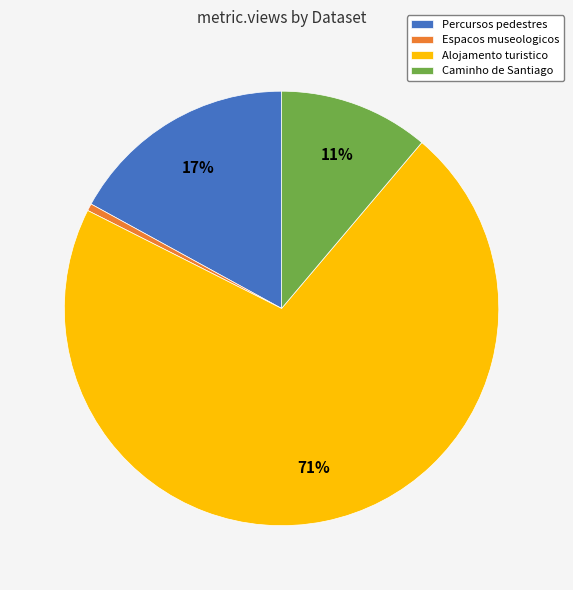

Count the number of slices in the pie.

4